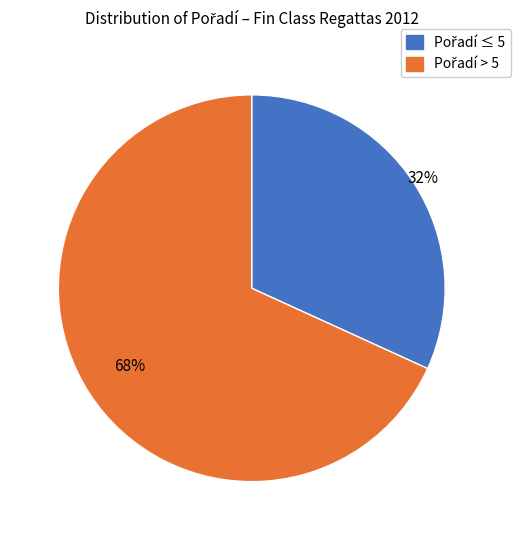

To the nearest percent, what is the difference between the largest and smallest slice percentages?

36%